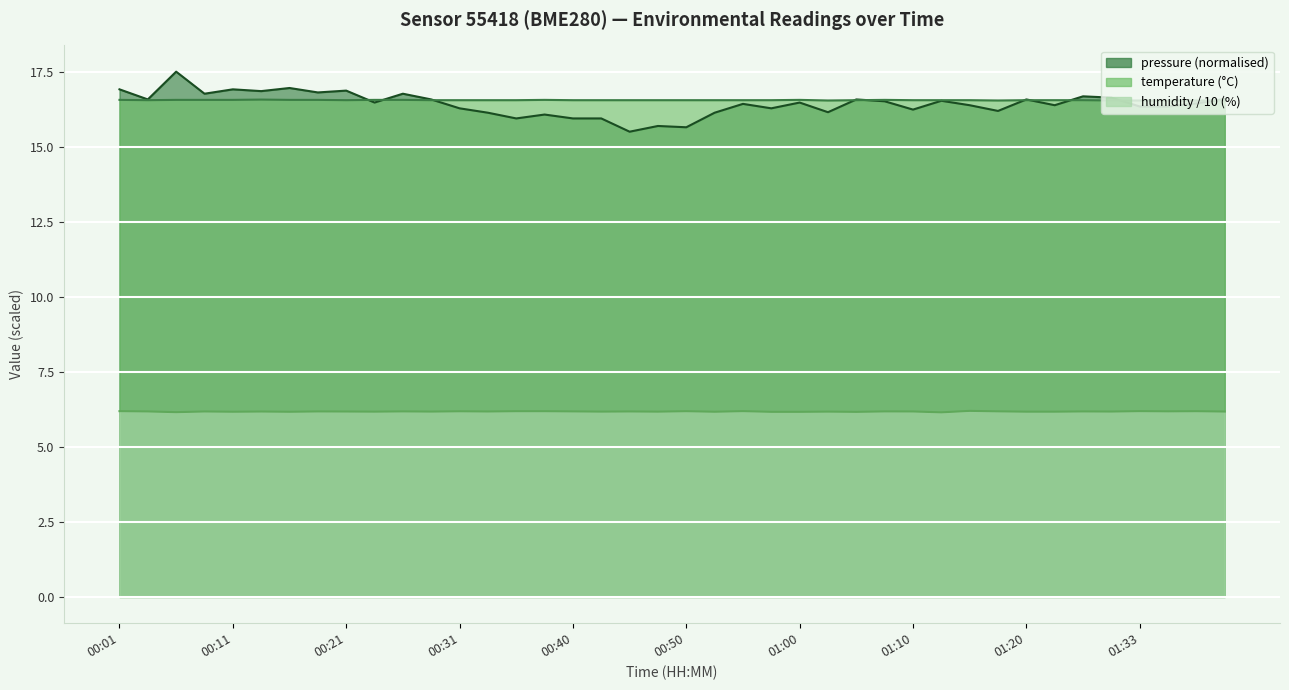

At which category does the chart reach its minimum across all series?

01:13